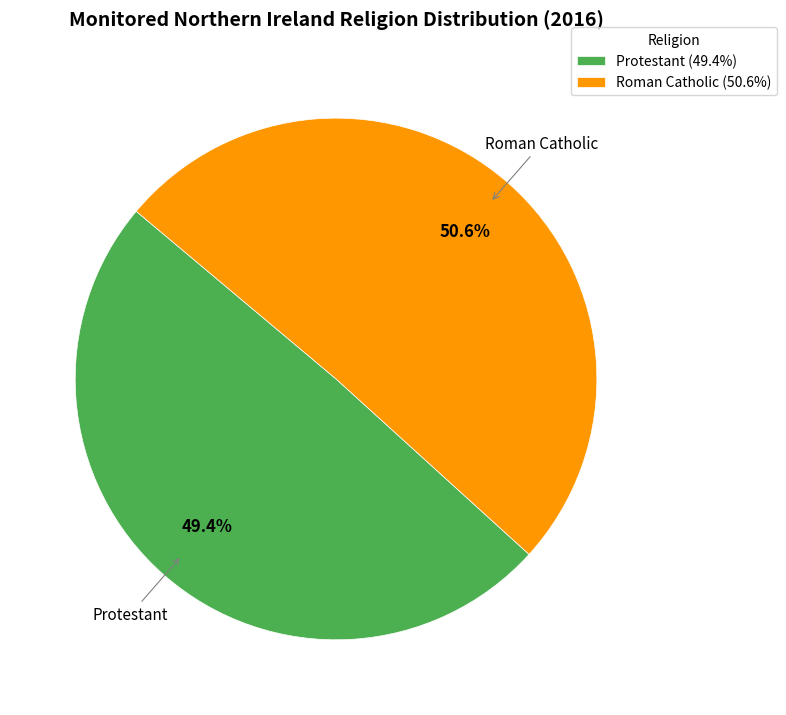

What is the ratio of the value at Roman Catholic to the value at Protestant?

1.0